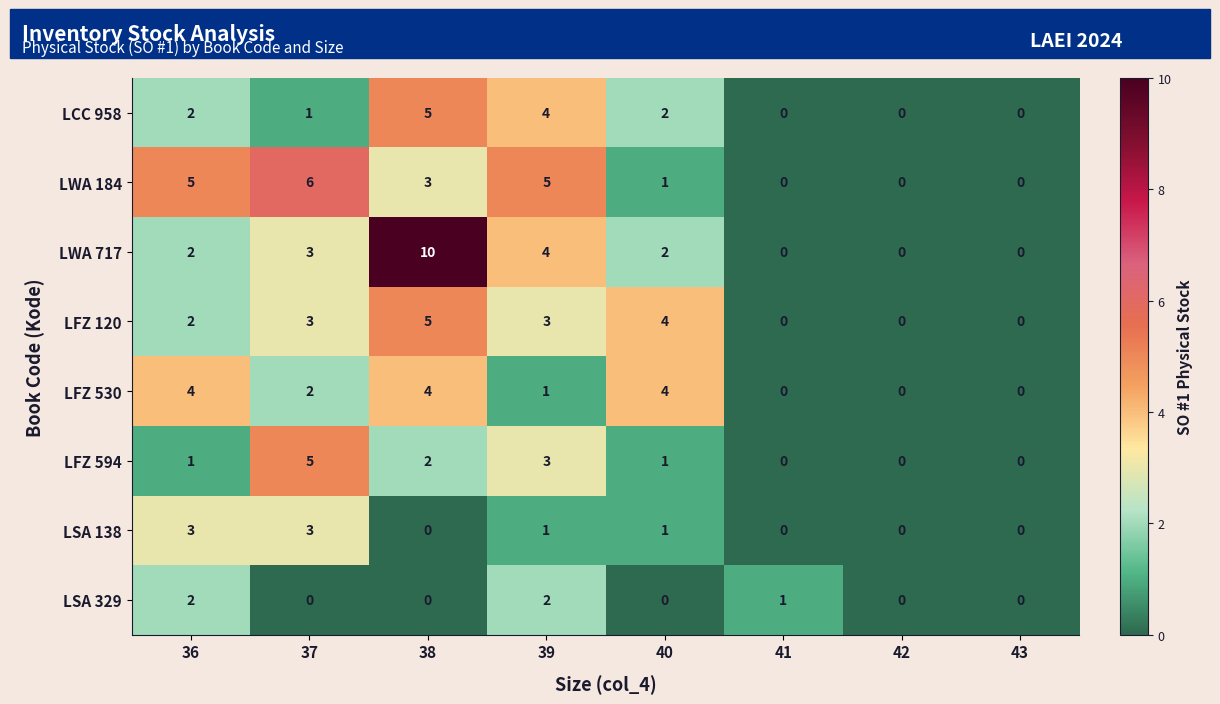

How many categories are shown in the chart?

8